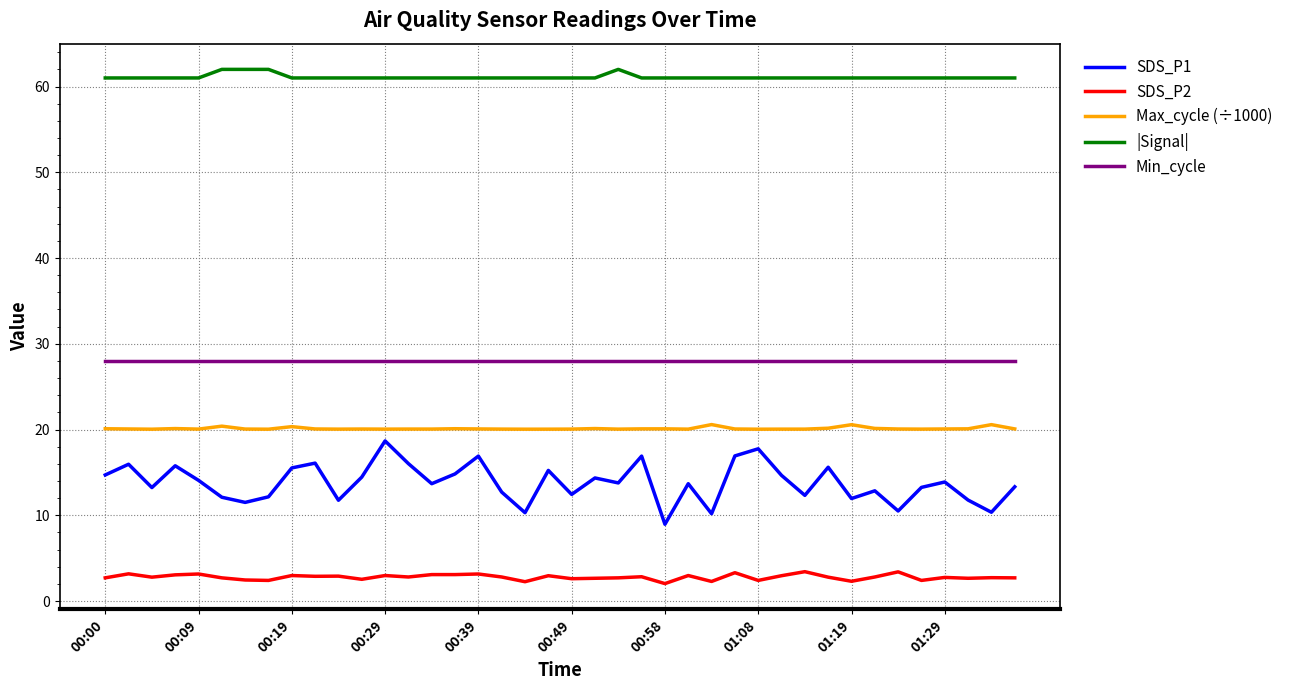

What is the difference between the maximum and minimum values in the SDS_P1 series?

9.7